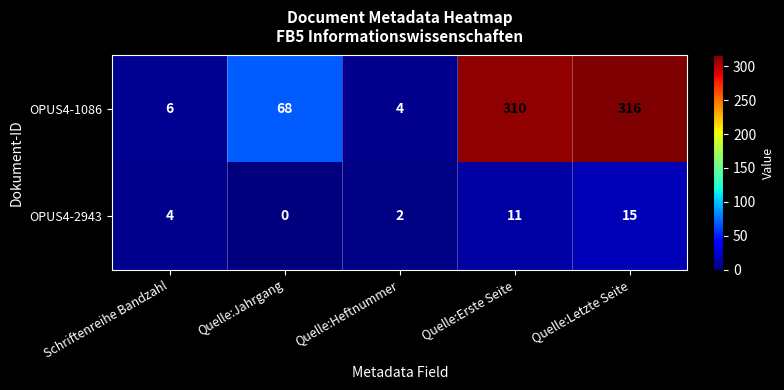

Which series has the largest range (max minus min)?

OPUS4-1086